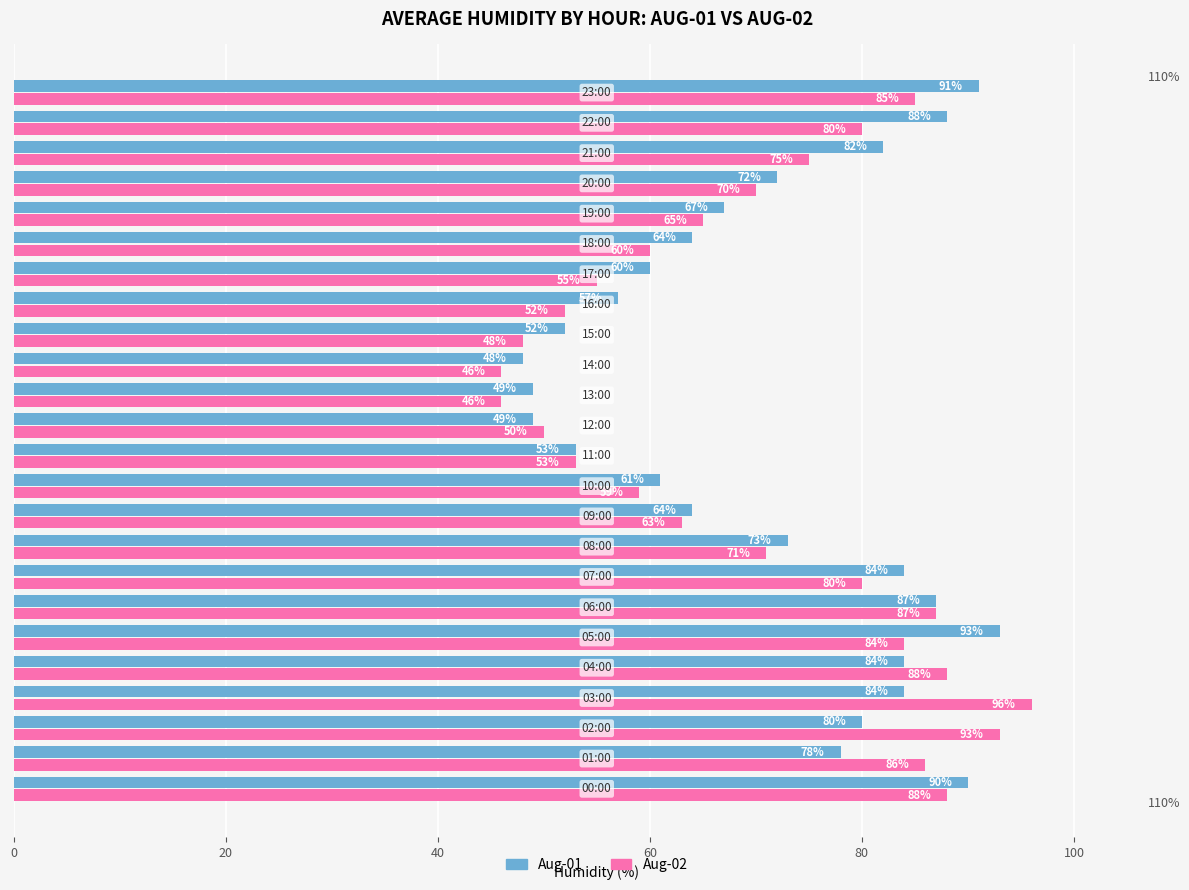

Which series has the widest spread of values?

Aug-02